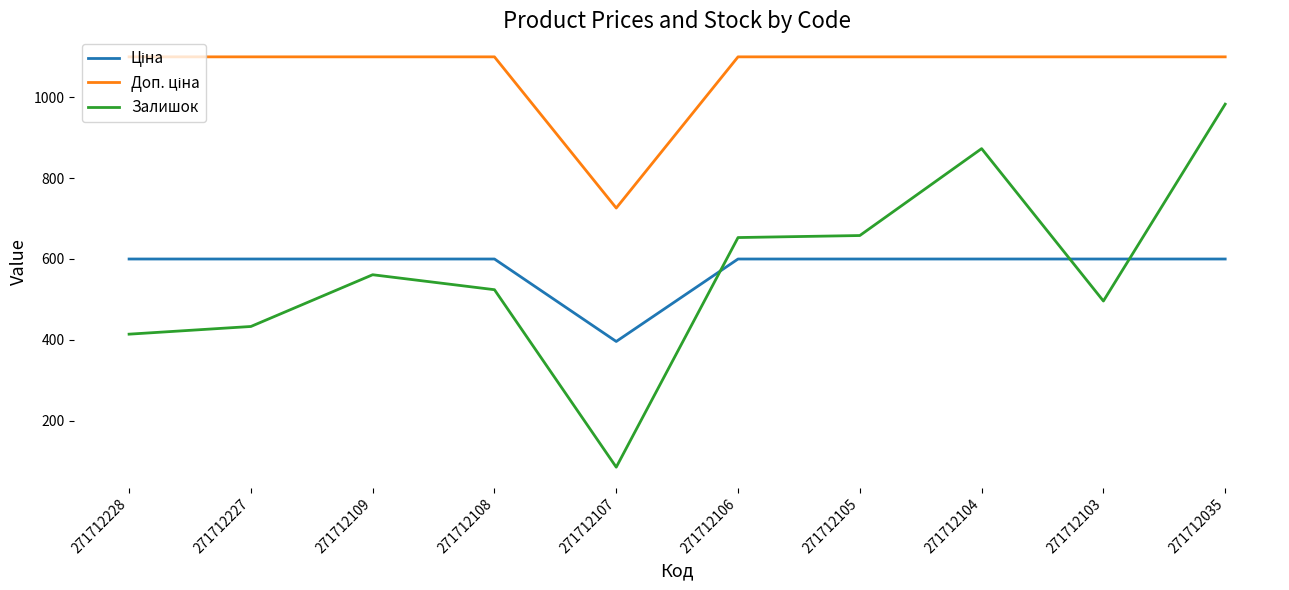

What is the minimum value shown in the chart?

85.0